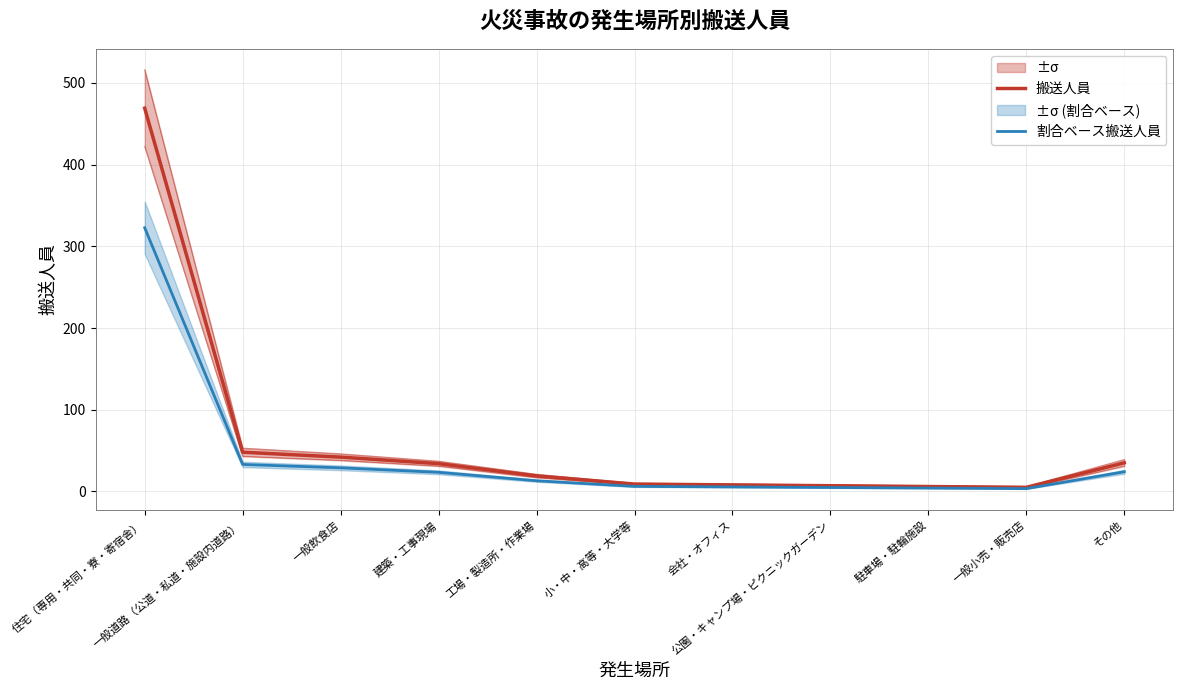

Which series has the largest total across all categories?

搬送人員